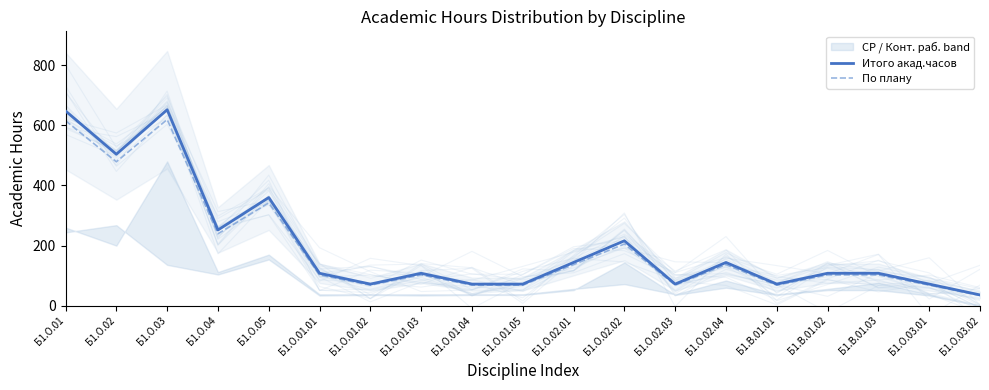

Which label corresponds to the largest value in the chart?

Б1.О.03